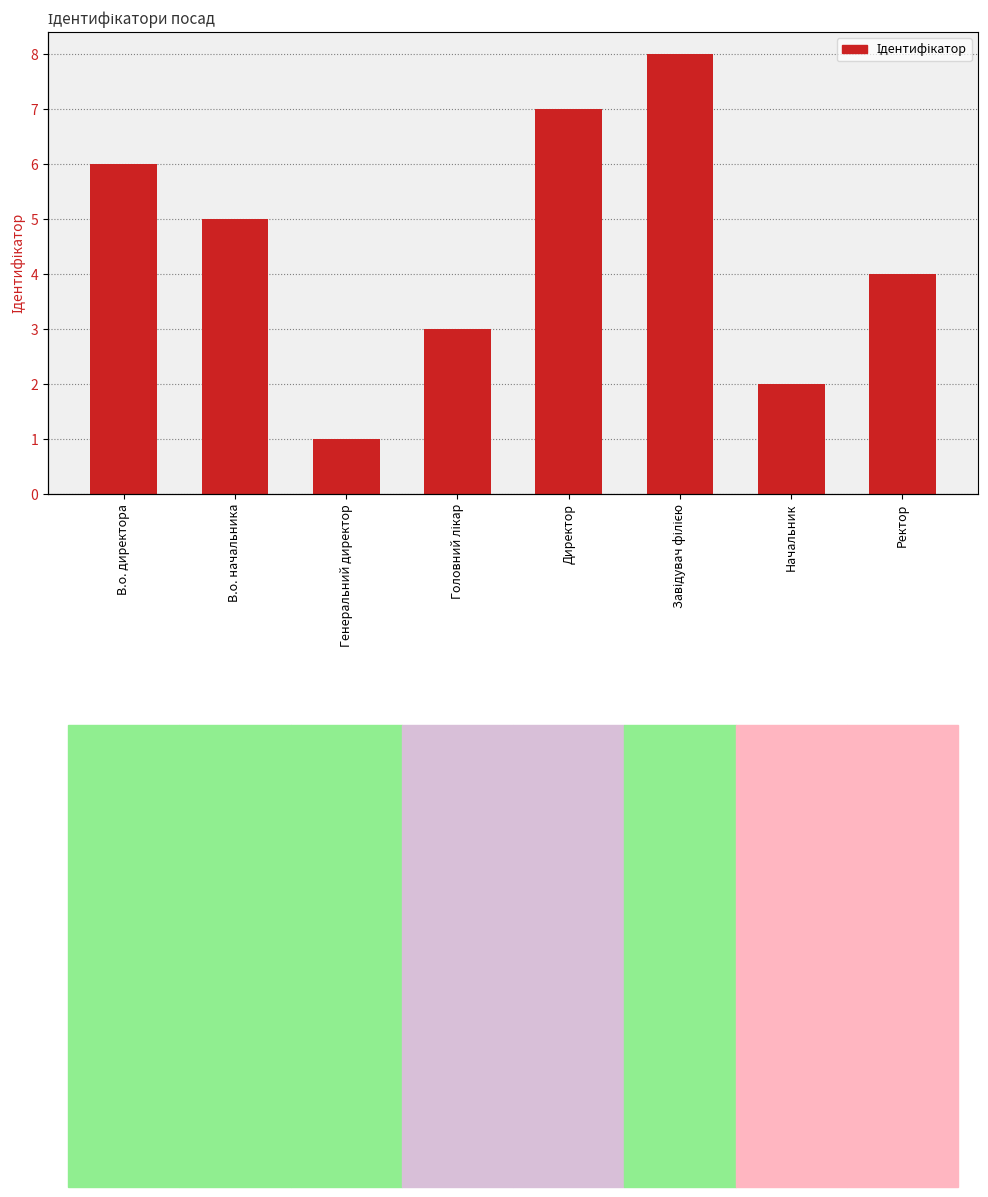

How many values are between 3 and 7?

5